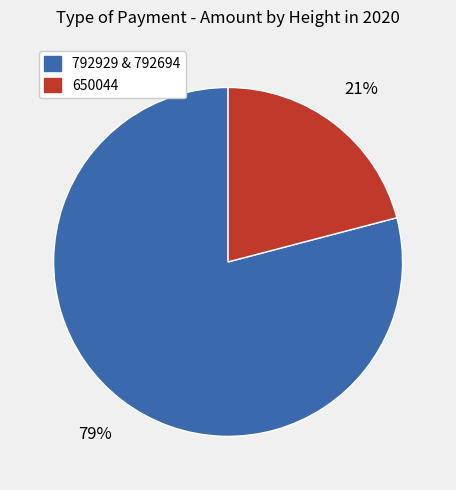

To the nearest percent, what is the difference between the largest and smallest slice percentages?

58%